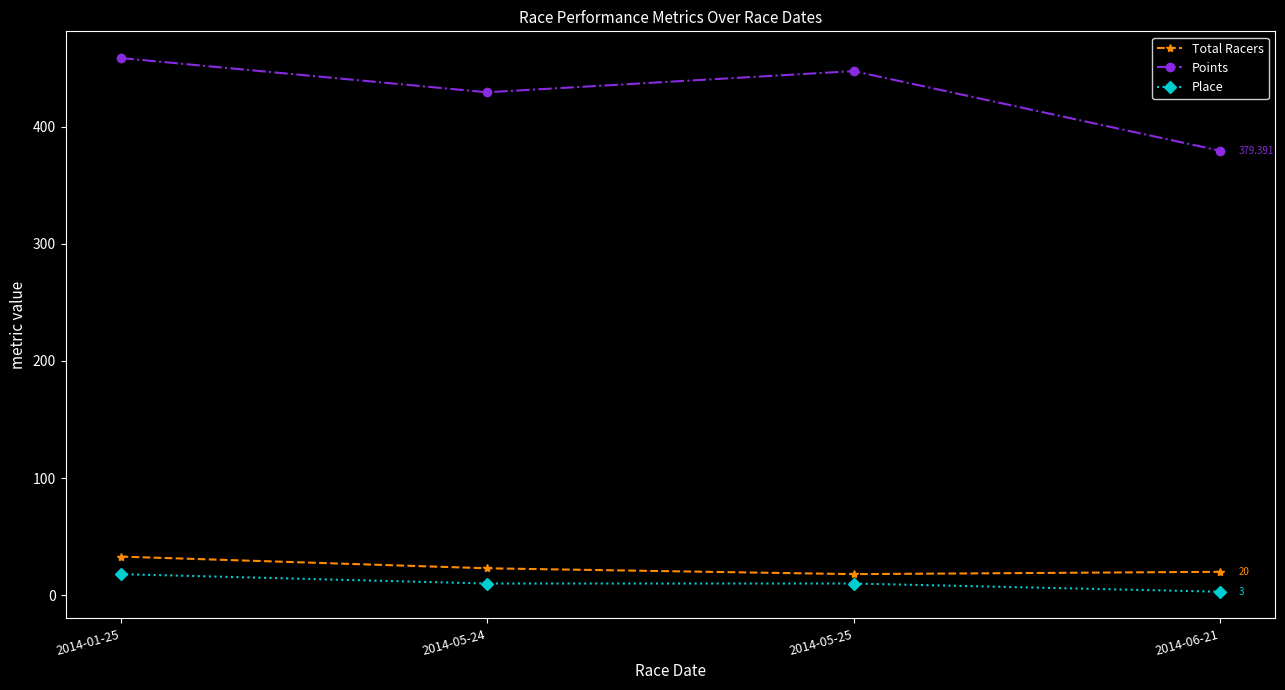

How many distinct data groups are displayed?

3